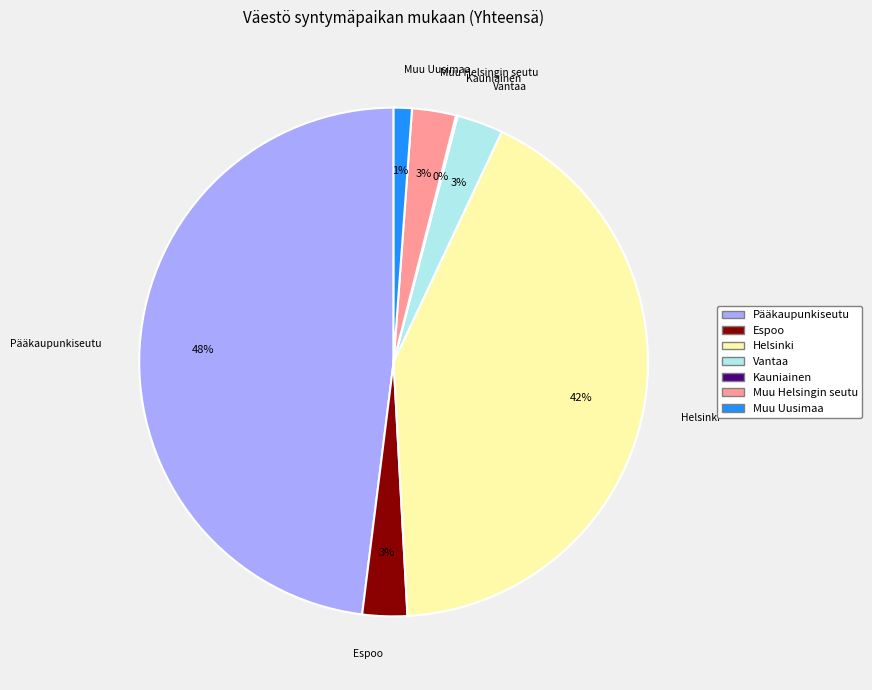

To the nearest percent, what portion does Pääkaupunkiseutu represent?

48%